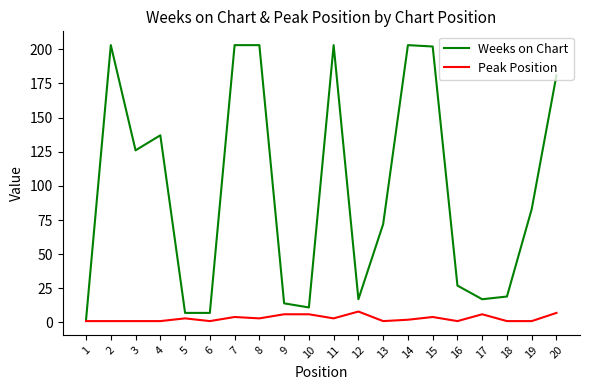

Which series has the largest range (max minus min)?

Weeks on Chart